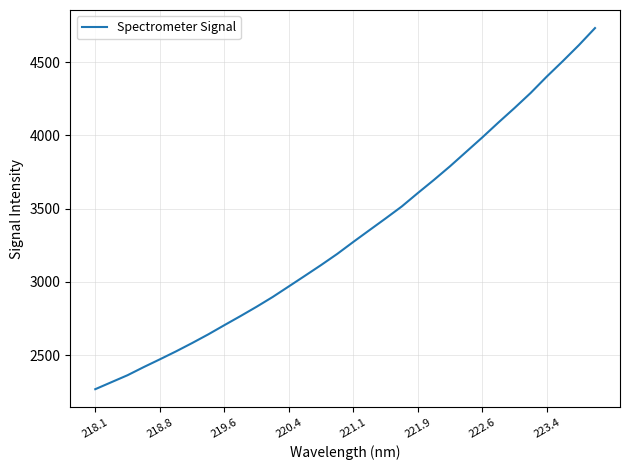

What is the greatest value displayed?

4732.4